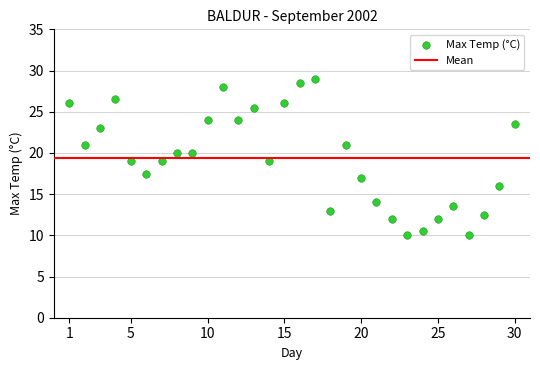

What is the range of X values (max minus min)?

29.0